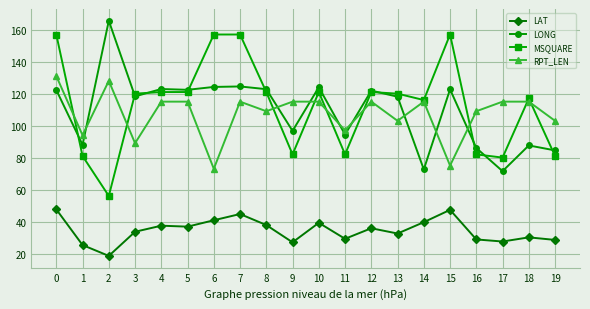

Is the value of LONG at 9 greater than the value of MSQUARE at 11?

Yes